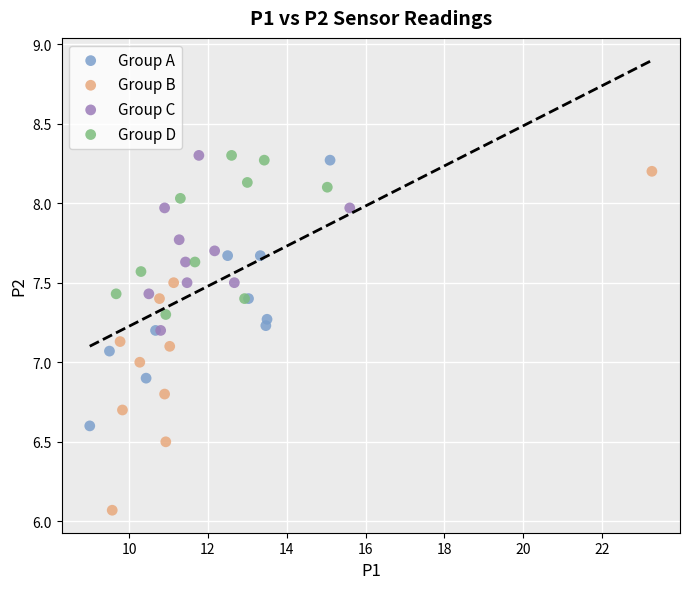

Which series has the widest spread of Y values?

Group B